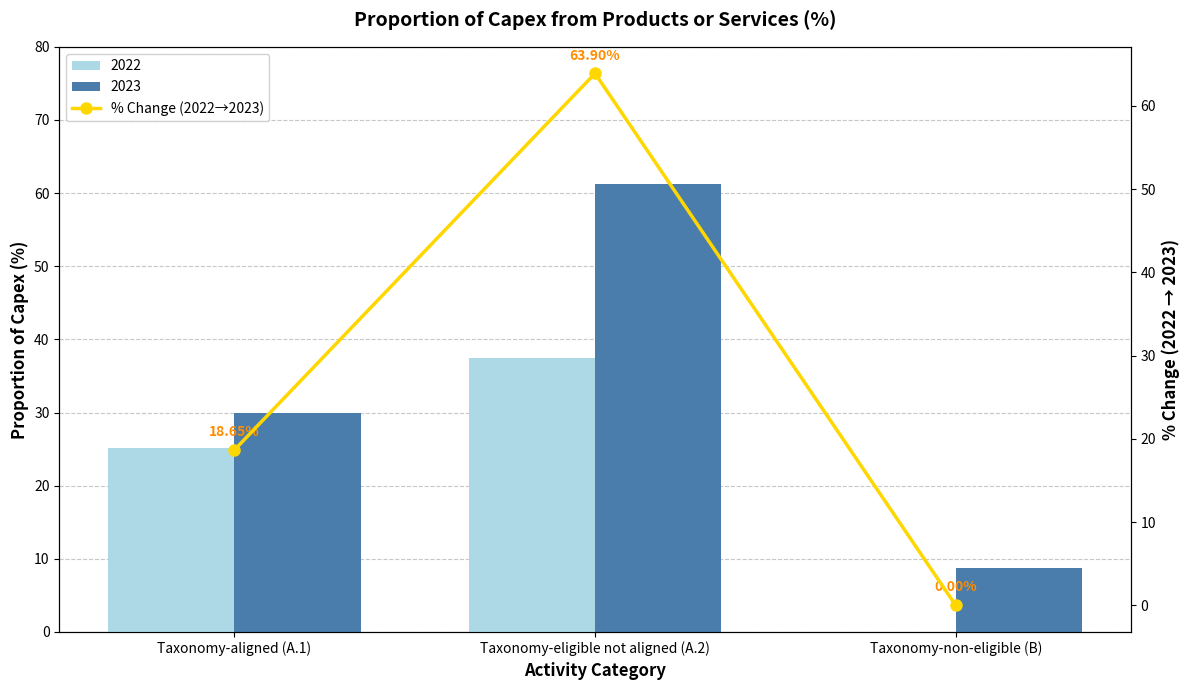

Reading left to right, extract all data points from this chart.

18.7	63.9	0.0